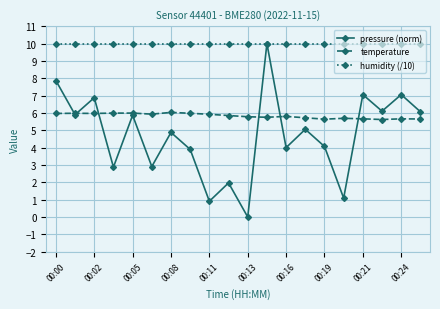

What is the highest value of the pressure (norm) series?

10.0